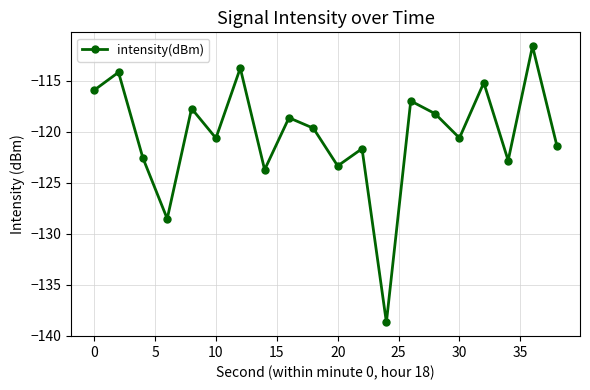

What is the smallest value displayed?

-138.7